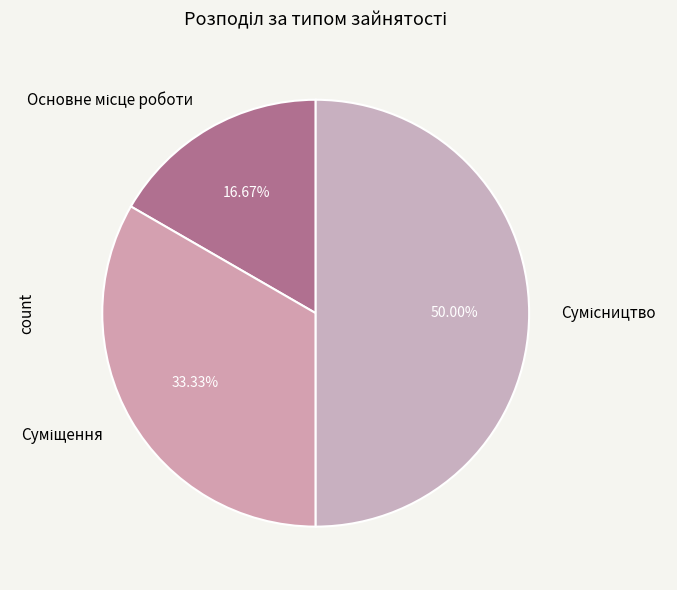

To the nearest percent, what is the difference between the largest and smallest slice percentages?

33%